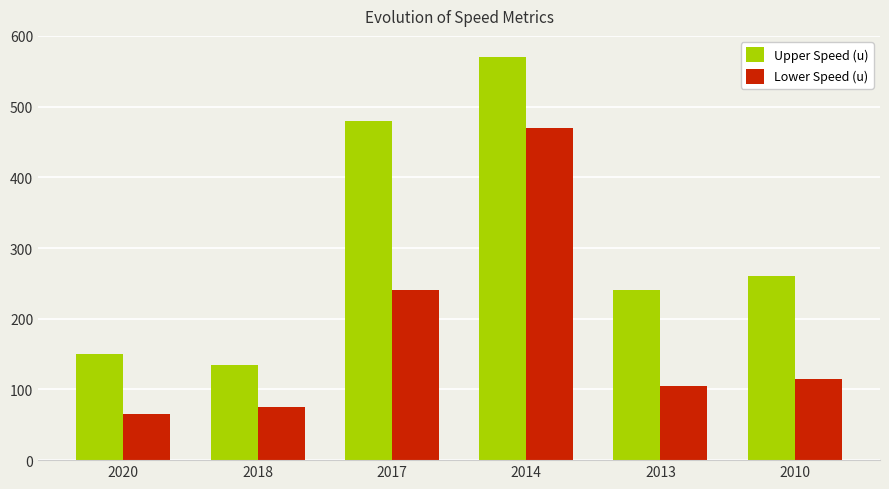

Which label corresponds to the smallest value in the chart?

2020